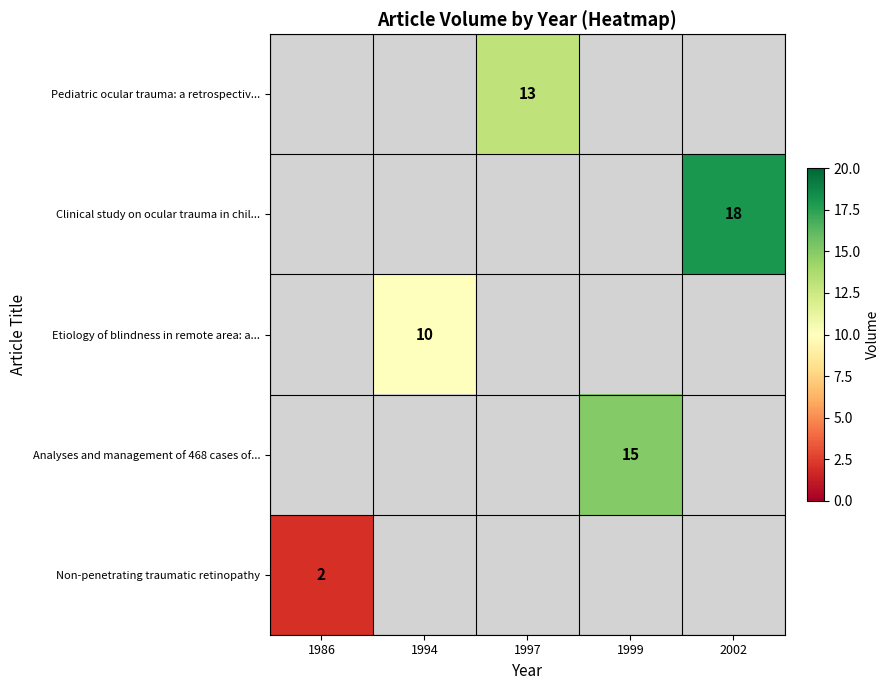

Which series has the largest total across all categories?

Clinical study on ocular trauma in chil...